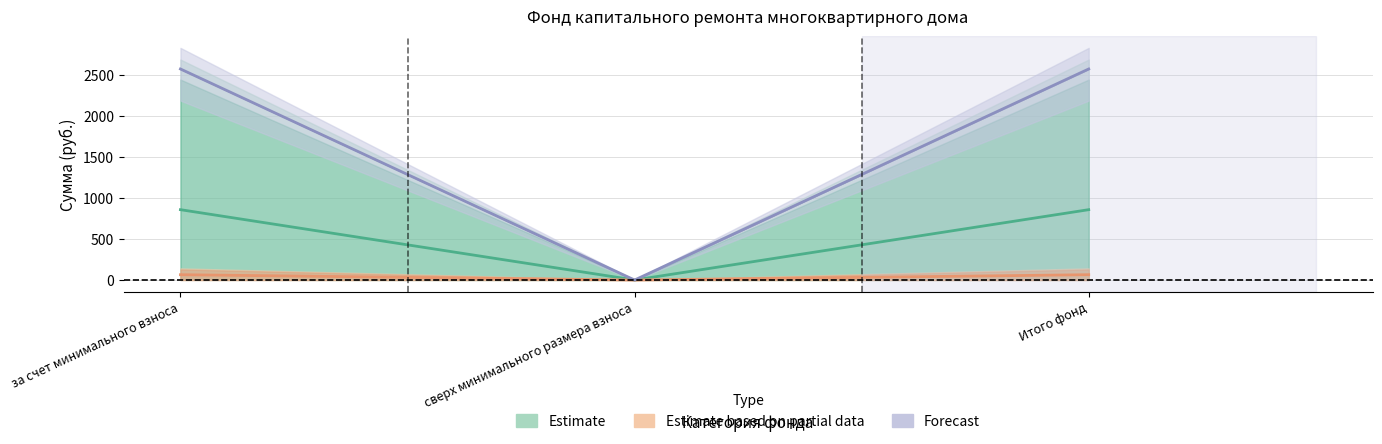

Where is Forecast nearest to the value 1287?

сверх минимального размера взноса